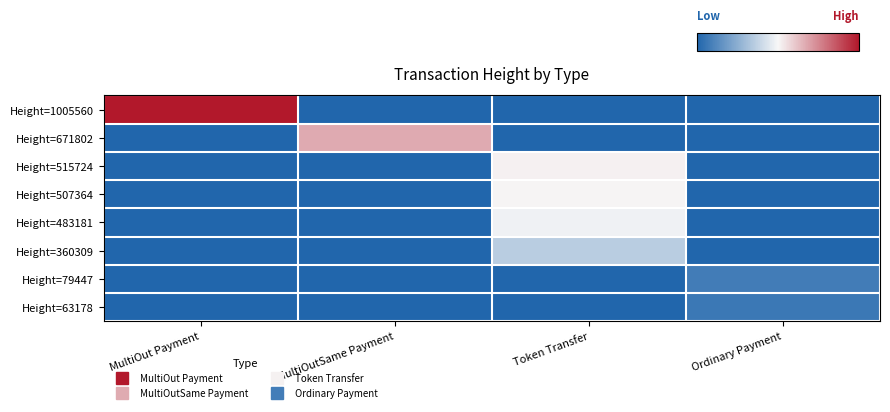

Reading left to right, extract all data points from this chart.

Height=1005560: MultiOut Payment=1005560	MultiOutSame Payment=0	Token Transfer=0	Ordinary Payment=0
Height=671802: MultiOut Payment=0	MultiOutSame Payment=671802	Token Transfer=0	Ordinary Payment=0
Height=515724: MultiOut Payment=0	MultiOutSame Payment=0	Token Transfer=515724	Ordinary Payment=0
Height=507364: MultiOut Payment=0	MultiOutSame Payment=0	Token Transfer=507364	Ordinary Payment=0
Height=483181: MultiOut Payment=0	MultiOutSame Payment=0	Token Transfer=483181	Ordinary Payment=0
Height=360309: MultiOut Payment=0	MultiOutSame Payment=0	Token Transfer=360309	Ordinary Payment=0
Height=79447: MultiOut Payment=0	MultiOutSame Payment=0	Token Transfer=0	Ordinary Payment=79447
Height=63178: MultiOut Payment=0	MultiOutSame Payment=0	Token Transfer=0	Ordinary Payment=63178